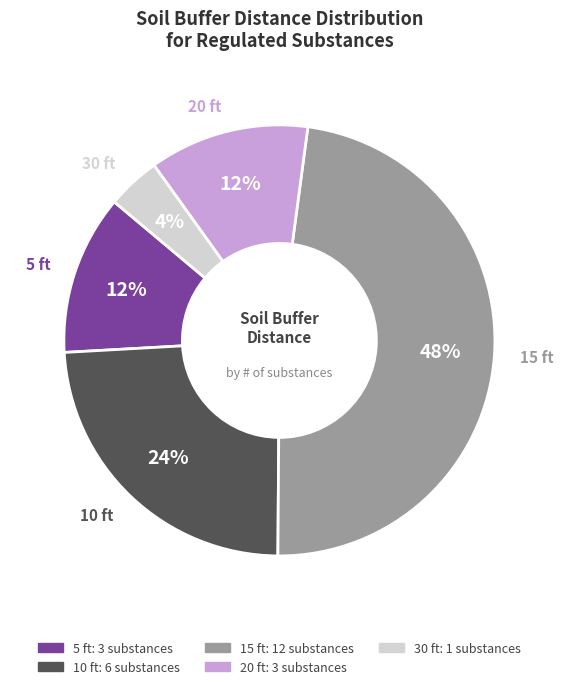

To the nearest percent, what percentage of the pie is 10 ft?

24%